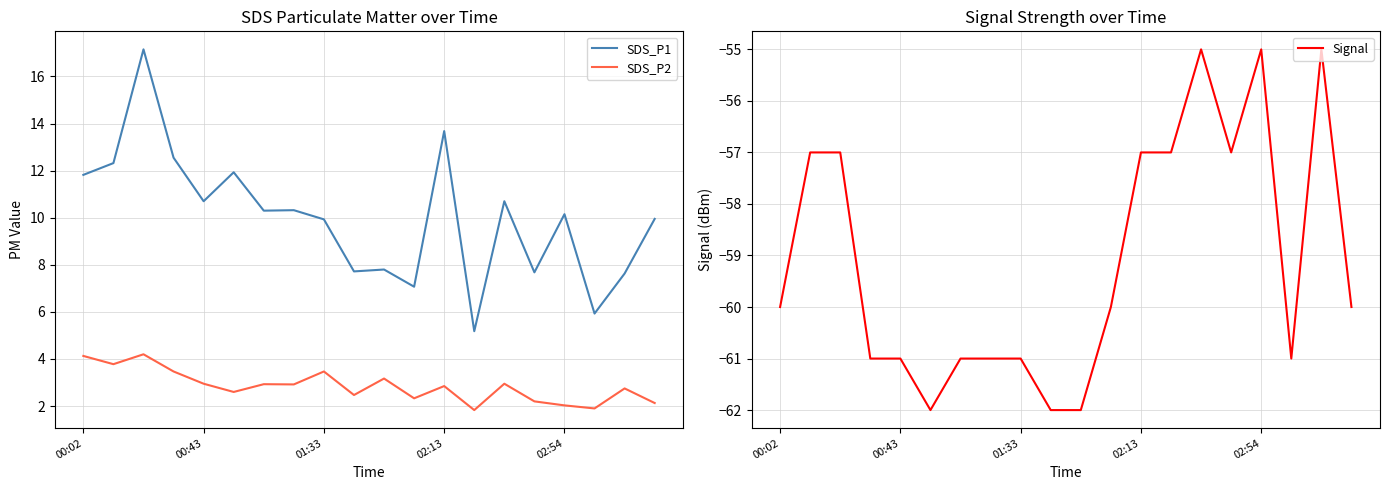

Reading left to right, list all the values displayed in this chart.

SDS_P1: 11.8	12.3	17.1	12.6	10.7	11.9	10.3	10.3	9.9	7.7	7.8	7.1	13.7	5.2	10.7	7.7	10.2	5.9	7.6	9.9
SDS_P2: 4.1	3.8	4.2	3.5	3.0	2.6	2.9	2.9	3.5	2.5	3.2	2.3	2.9	1.8	3.0	2.2	2.0	1.9	2.8	2.1
Signal: -60.0	-57.0	-57.0	-61.0	-61.0	-62.0	-61.0	-61.0	-61.0	-62.0	-62.0	-60.0	-57.0	-57.0	-55.0	-57.0	-55.0	-61.0	-55.0	-60.0